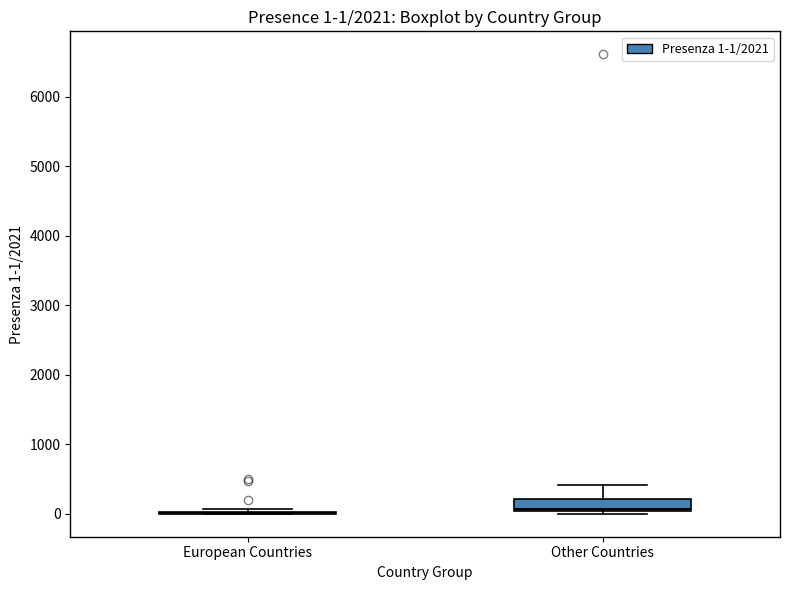

Which box is the tallest, from its lower edge to its upper edge?

Other Countries